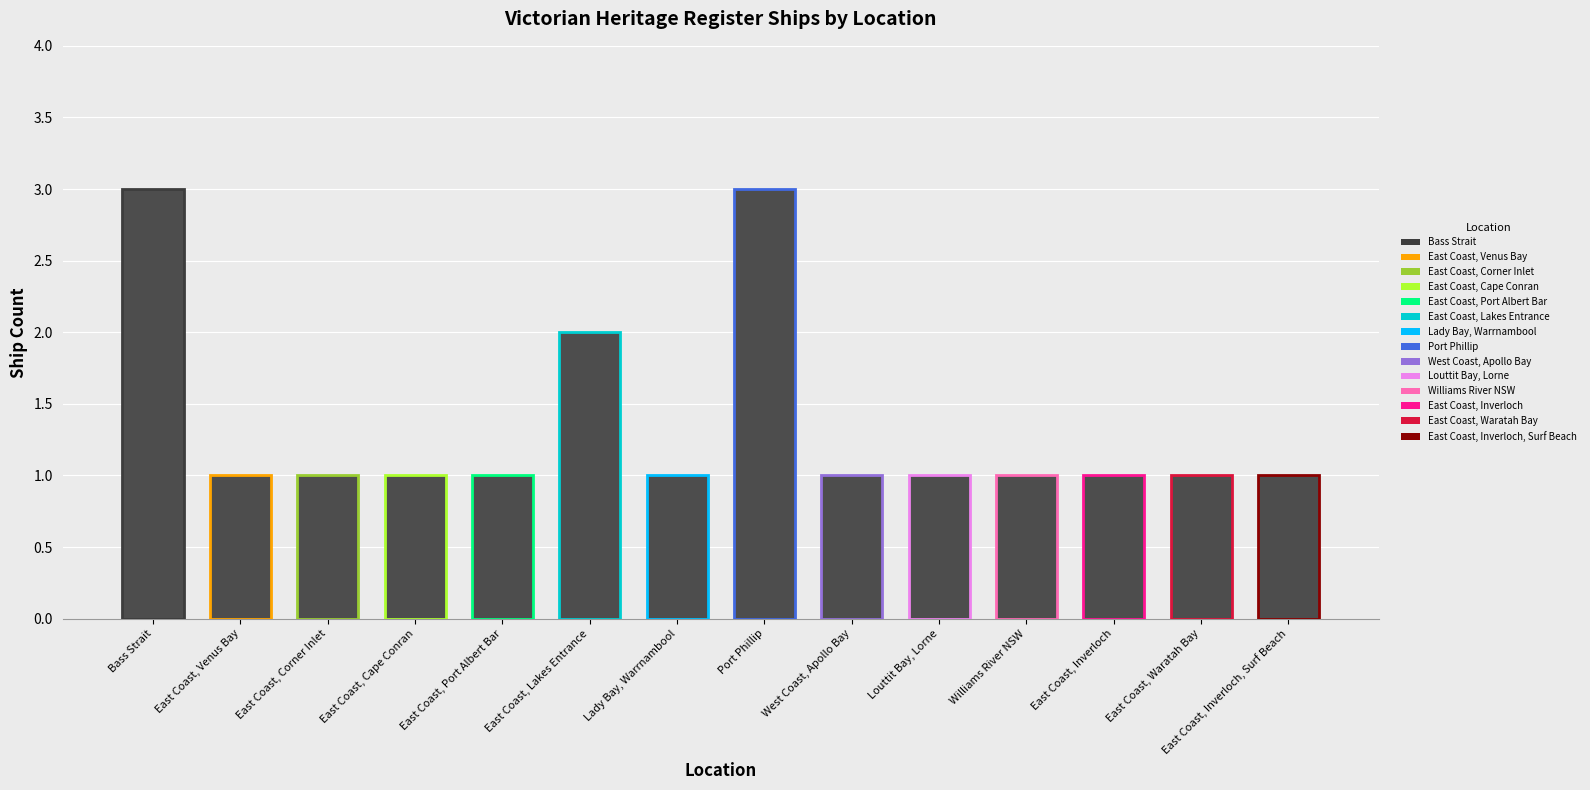

What is the label of the 11th bar from the left?

Williams River NSW